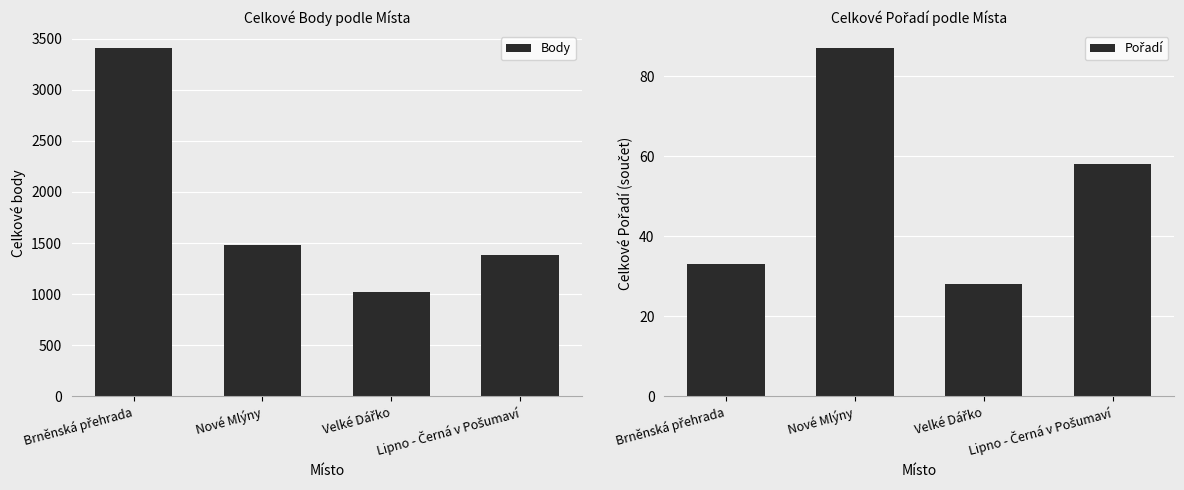

What position from the left is Nové Mlýny?

2